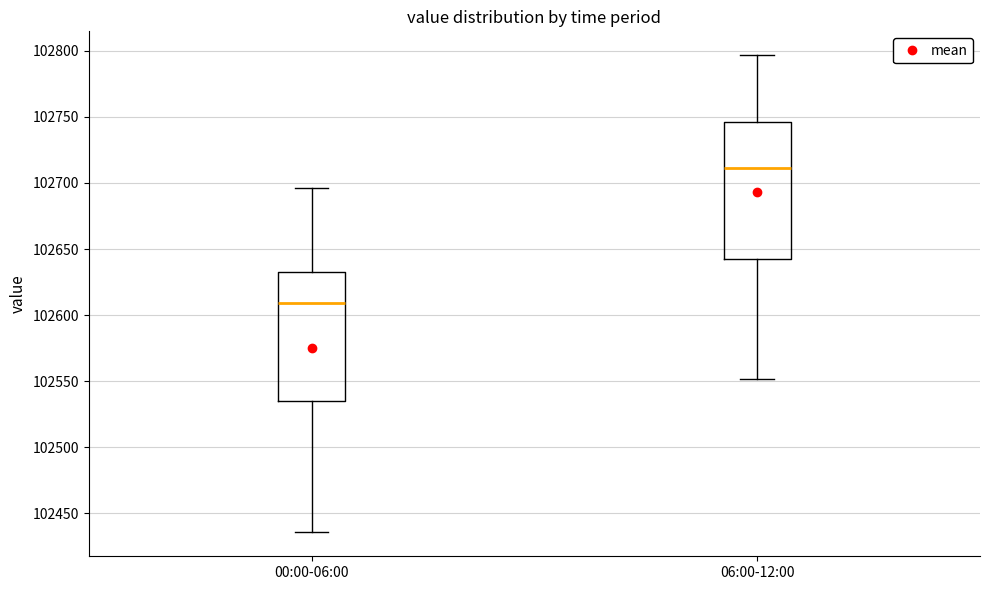

Where is the lower edge of the box for 00:00-06:00 on the y-axis? The values are not printed on the chart, so give them approximately, as read against the axis.

102535